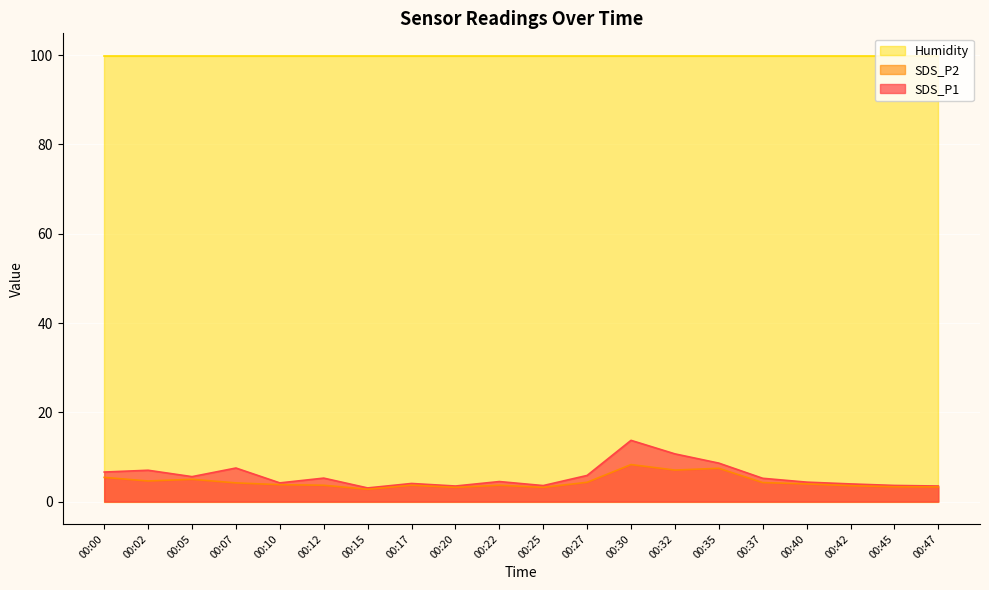

At which label does SDS_P1 reach its minimum?

00:15